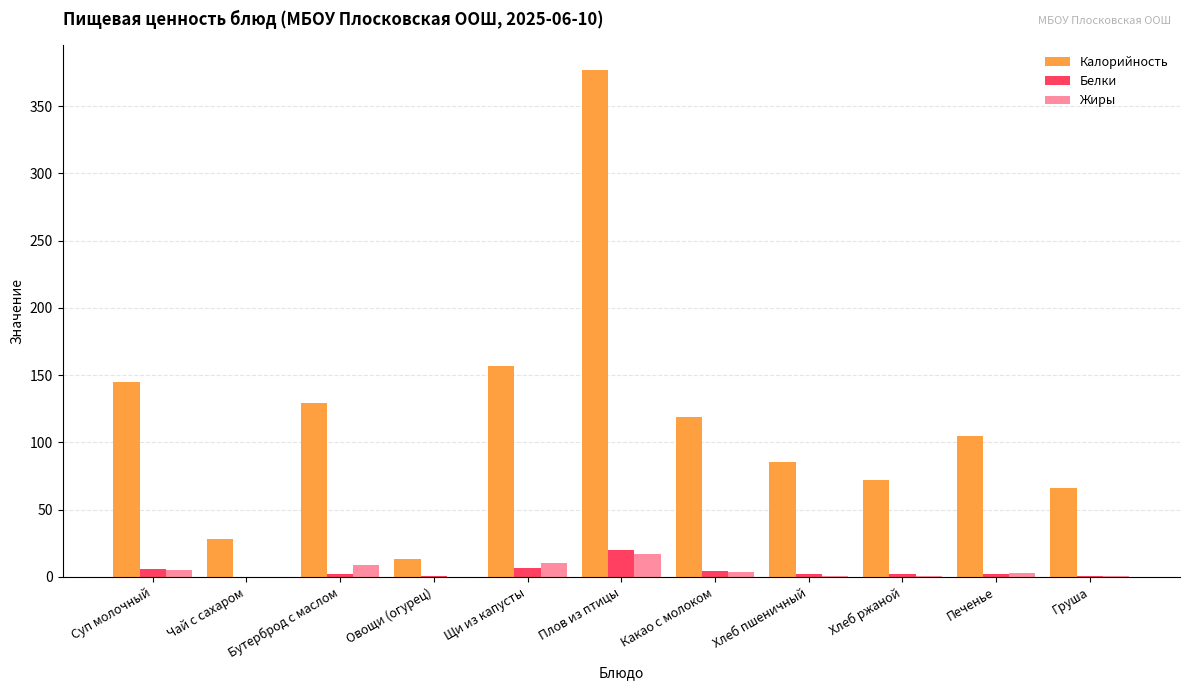

What is the sum of all Калорийность values?

1297.4